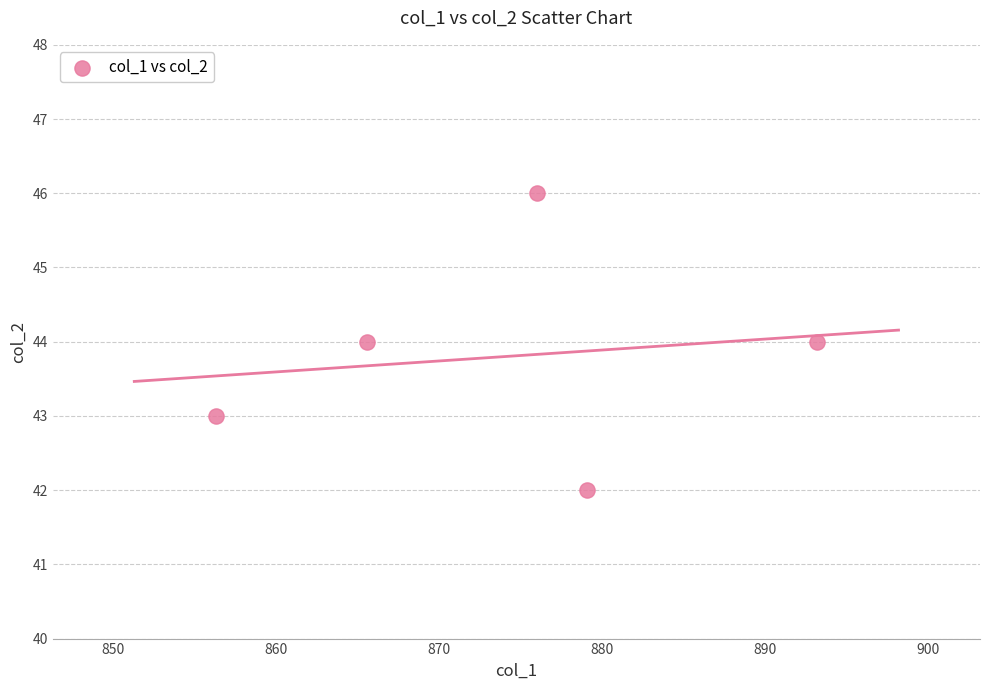

What is the average Y value?

44